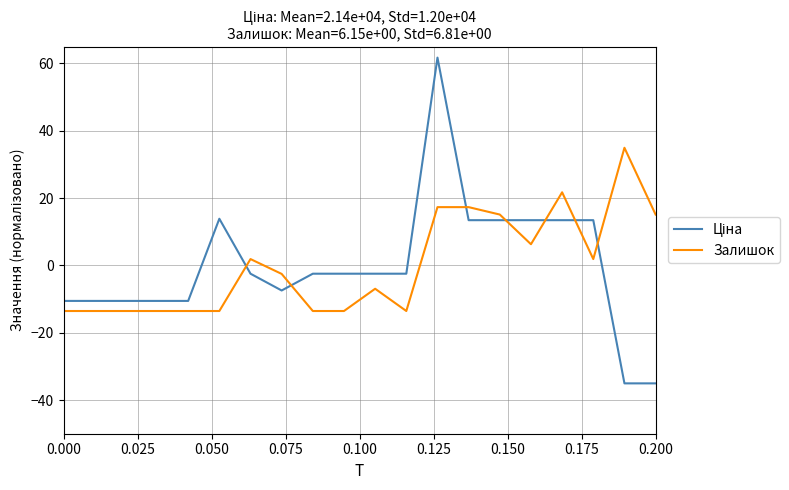

Does the chart have visible grid lines?

Yes